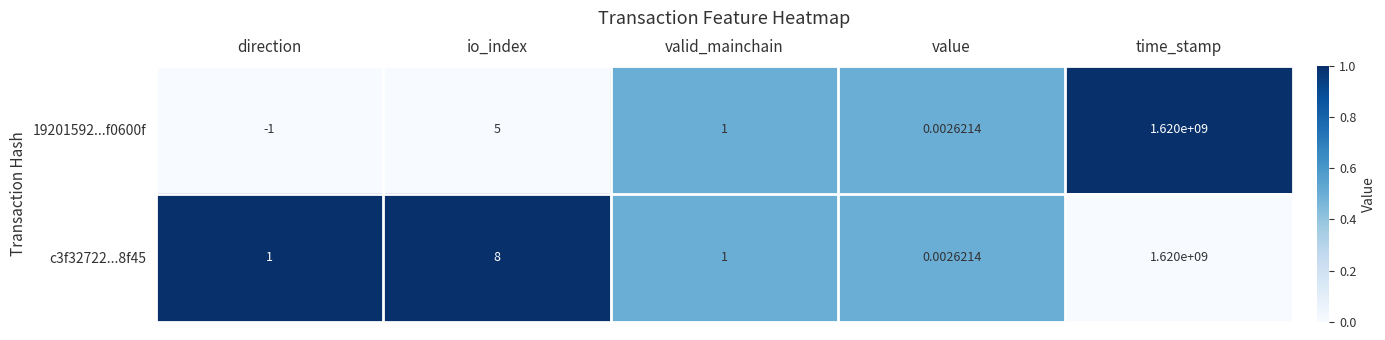

Rank the series by their average value, from lowest to highest.

19201592...f0600f, c3f32722...8f45